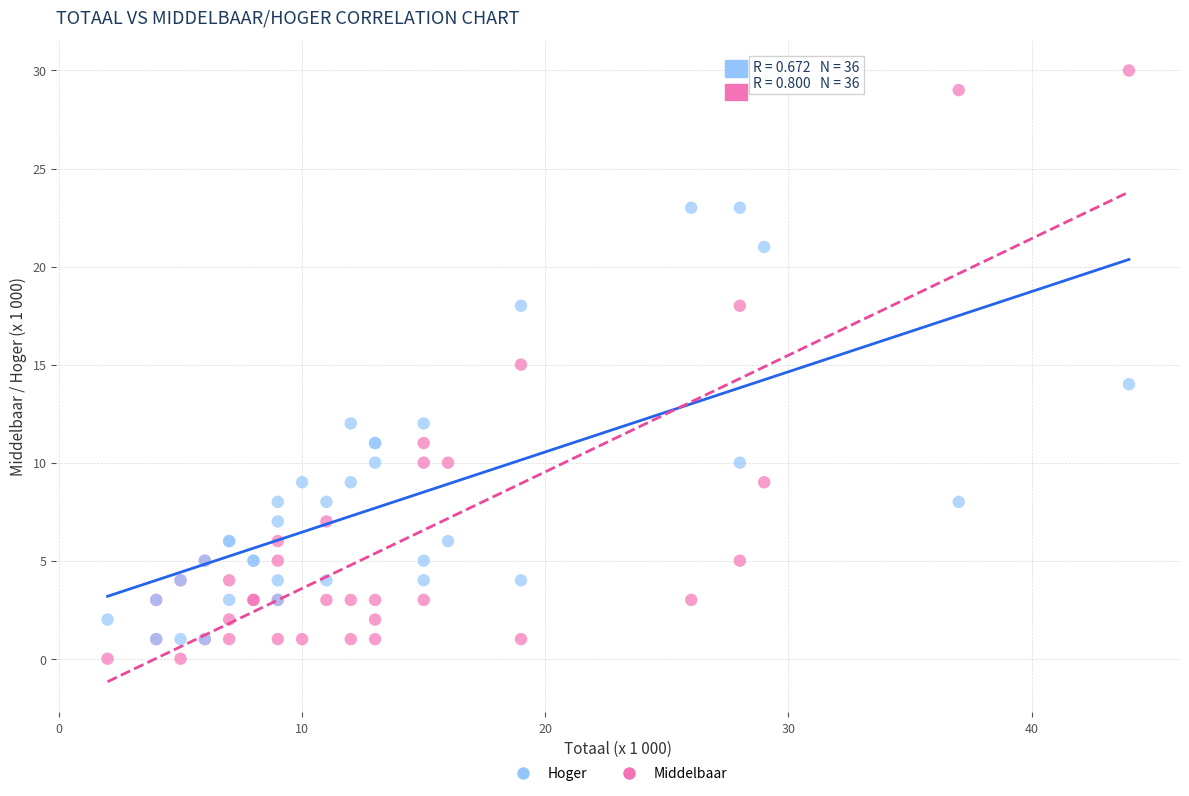

Which series contains the highest Y value?

Middelbaar